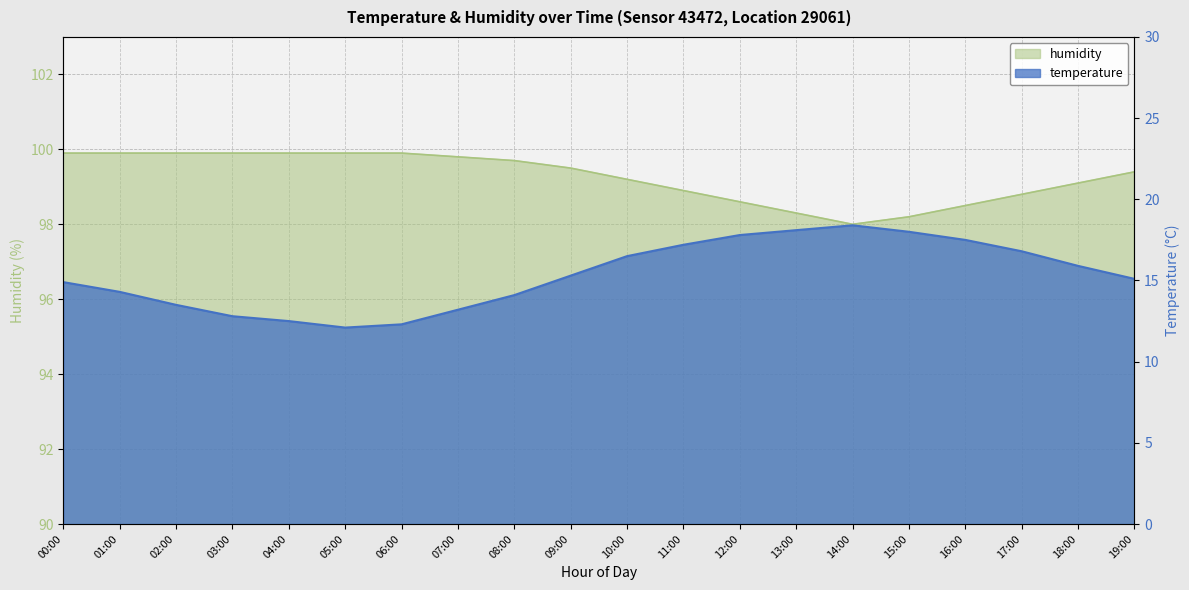

Does the chart display data point markers on the line(s)?

No